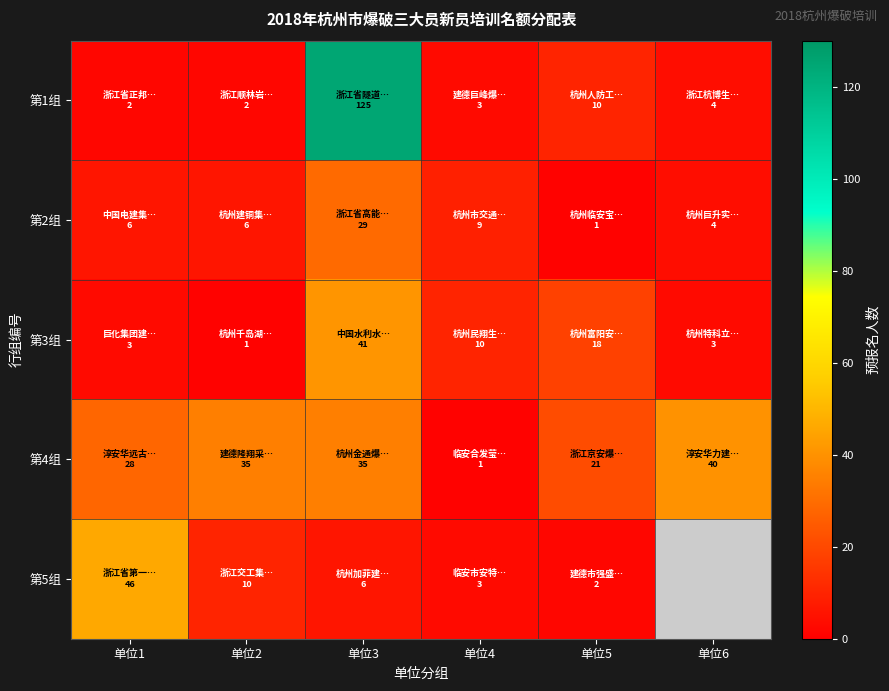

What is the sum of the 第3组 values at 单位6 and 单位5?

21.0